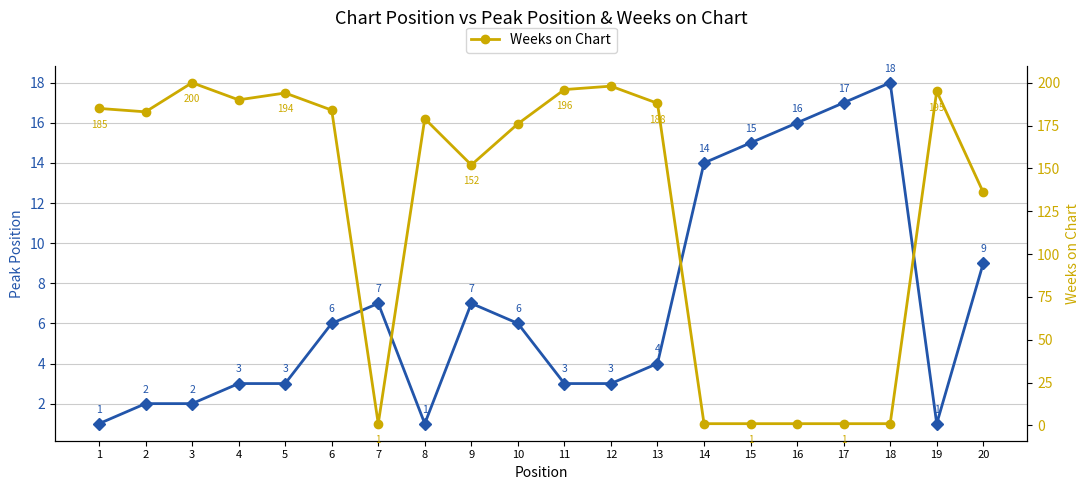

Reading left to right, list all the values displayed in this chart.

Peak Position: 1=1	2=2	3=2	4=3	5=3	6=6	7=7	8=1	9=7	10=6	11=3	12=3	13=4	14=14	15=15	16=16	17=17	18=18	19=1	20=9
Weeks on Chart: 1=185	2=183	3=200	4=190	5=194	6=184	7=1	8=179	9=152	10=176	11=196	12=198	13=188	14=1	15=1	16=1	17=1	18=1	19=195	20=136